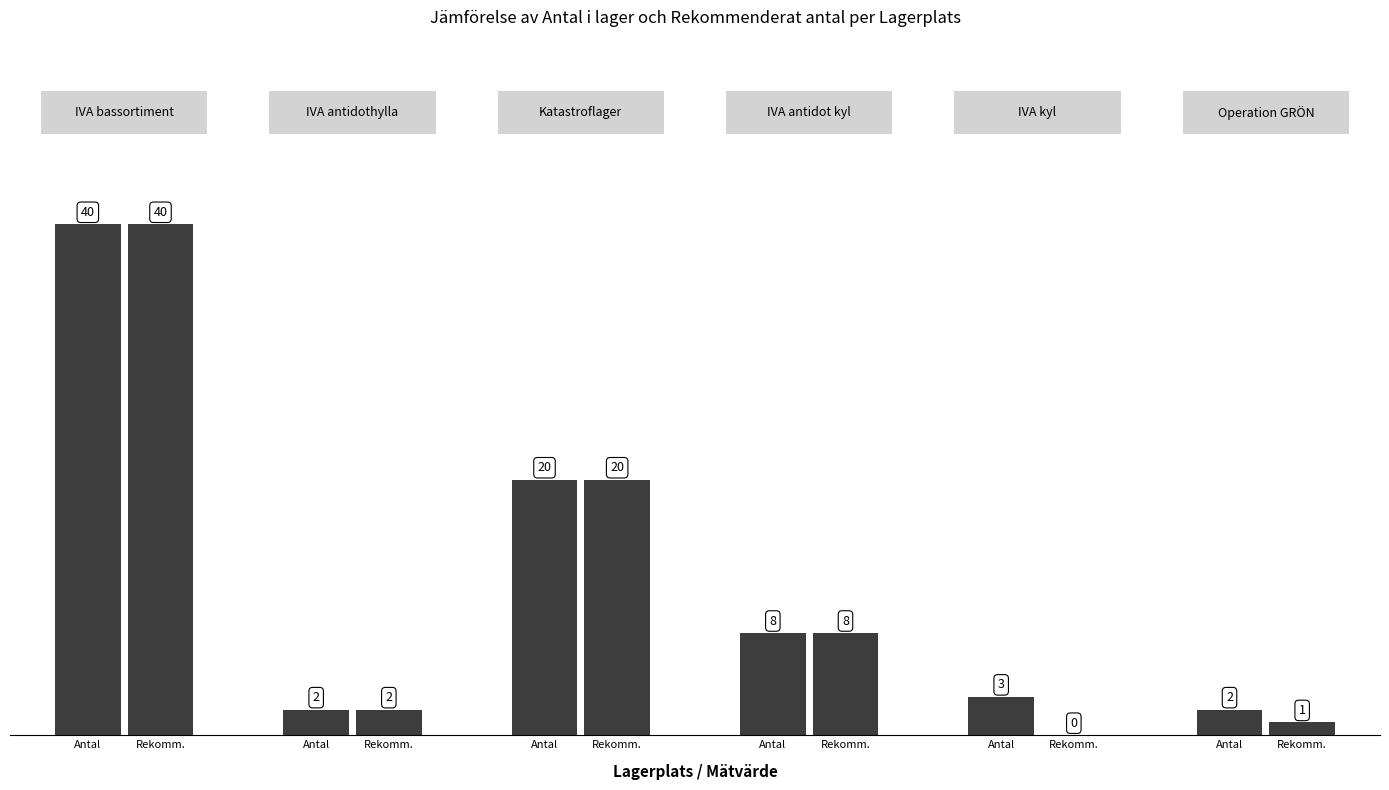

How many groups of bars are there?

6